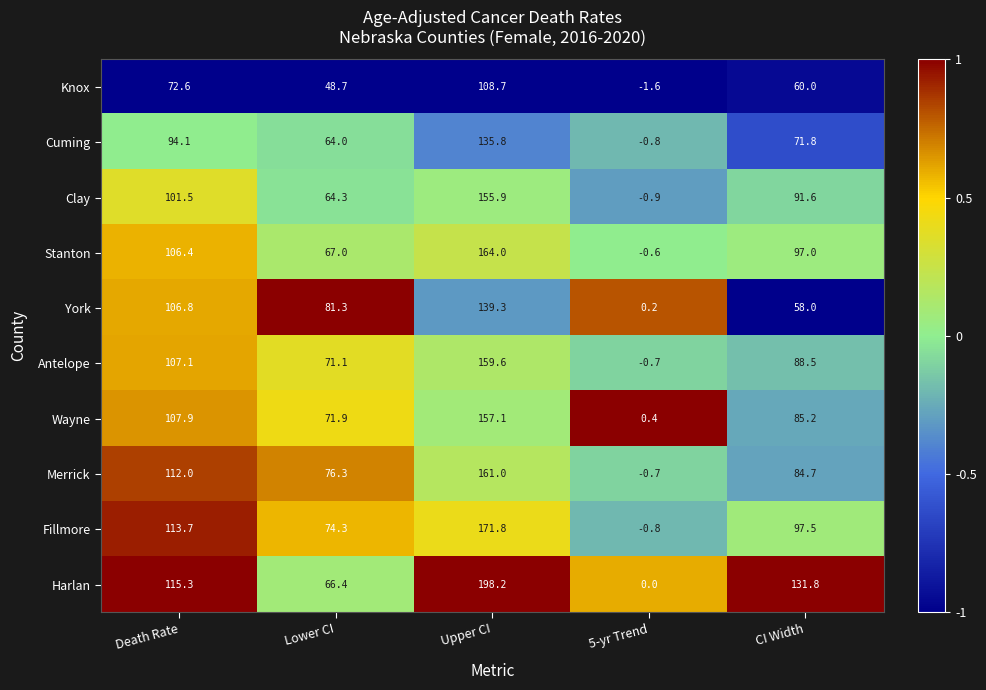

List the labels in order of Merrick value, smallest first.

5-yr Trend, Lower CI, CI Width, Death Rate, Upper CI